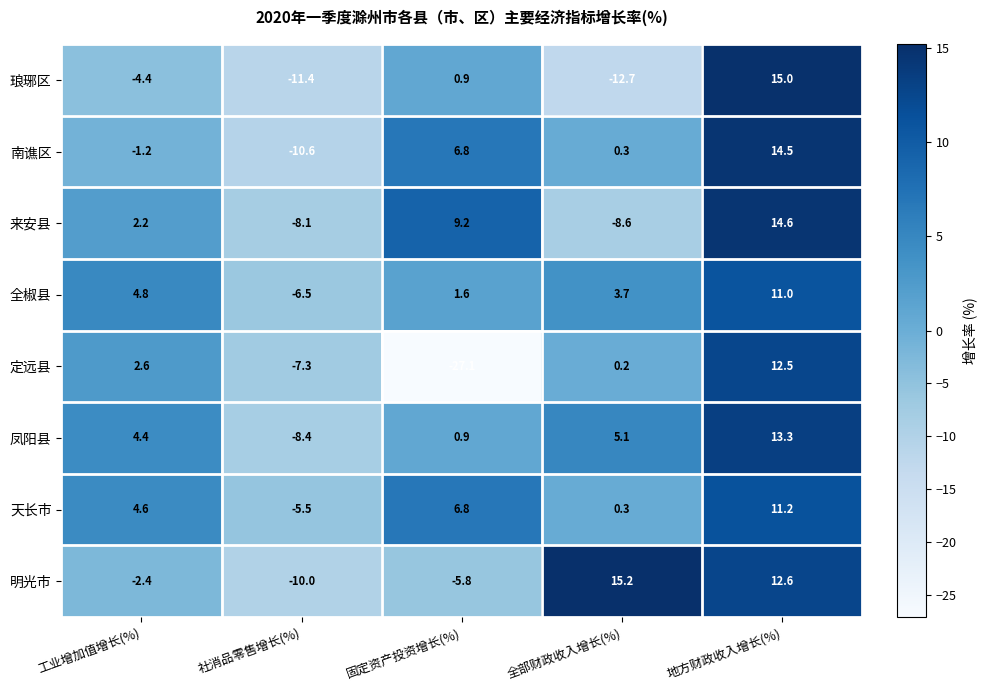

Rank the categories by 来安县 value from highest to lowest.

地方财政收入增长(%), 固定资产投资增长(%), 工业增加值增长(%), 社消品零售增长(%), 全部财政收入增长(%)